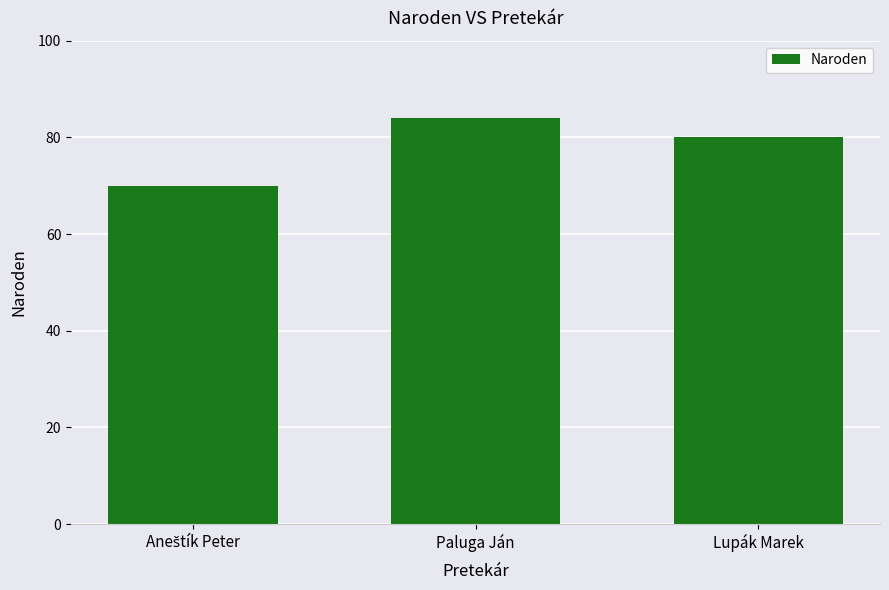

Between Lupák Marek and Paluga Ján, which is larger?

Paluga Ján